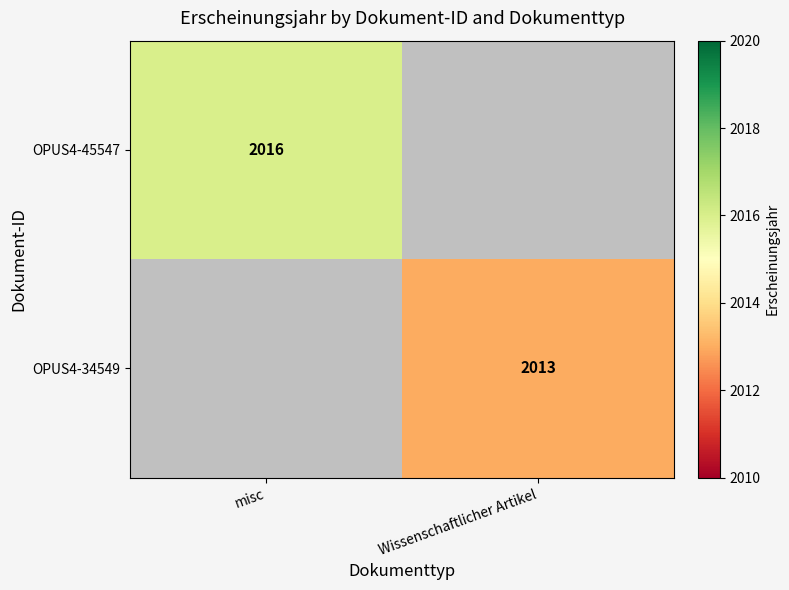

True or false: OPUS4-45547 has a value of 2016 at misc.

True